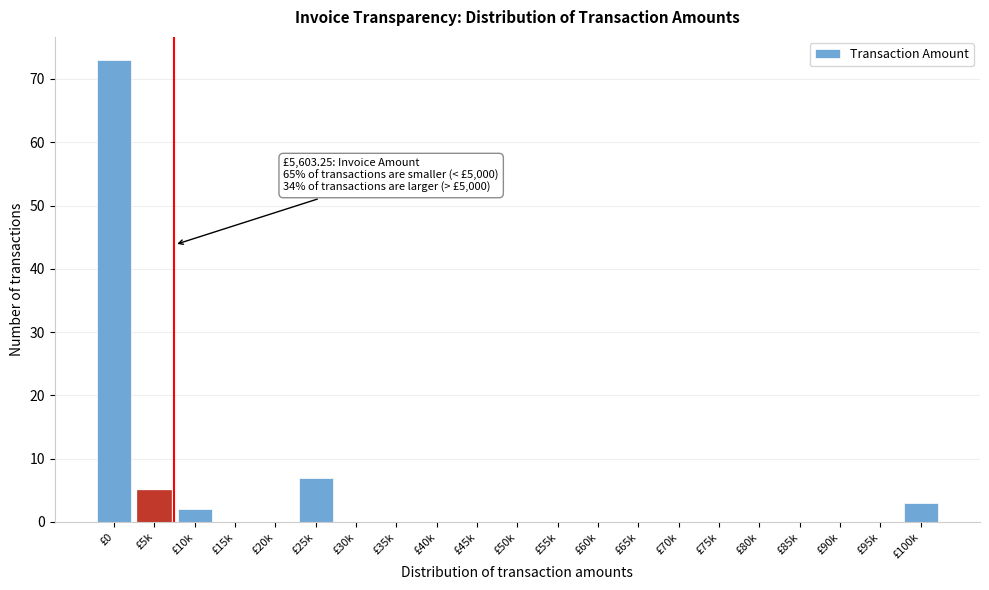

Reading left to right, extract all data points from this chart.

£0=73	£5k=5	£10k=2	£15k=0	£20k=0	£25k=7	£30k=0	£35k=0	£40k=0	£45k=0	£50k=0	£55k=0	£60k=0	£65k=0	£70k=0	£75k=0	£80k=0	£85k=0	£90k=0	£95k=0	£100k=3